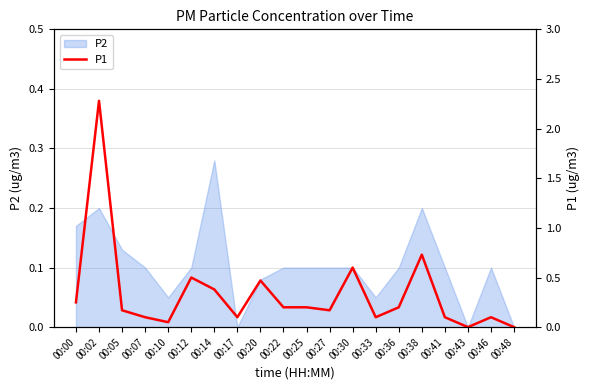

At which category does the data reach its first local peak?

00:02